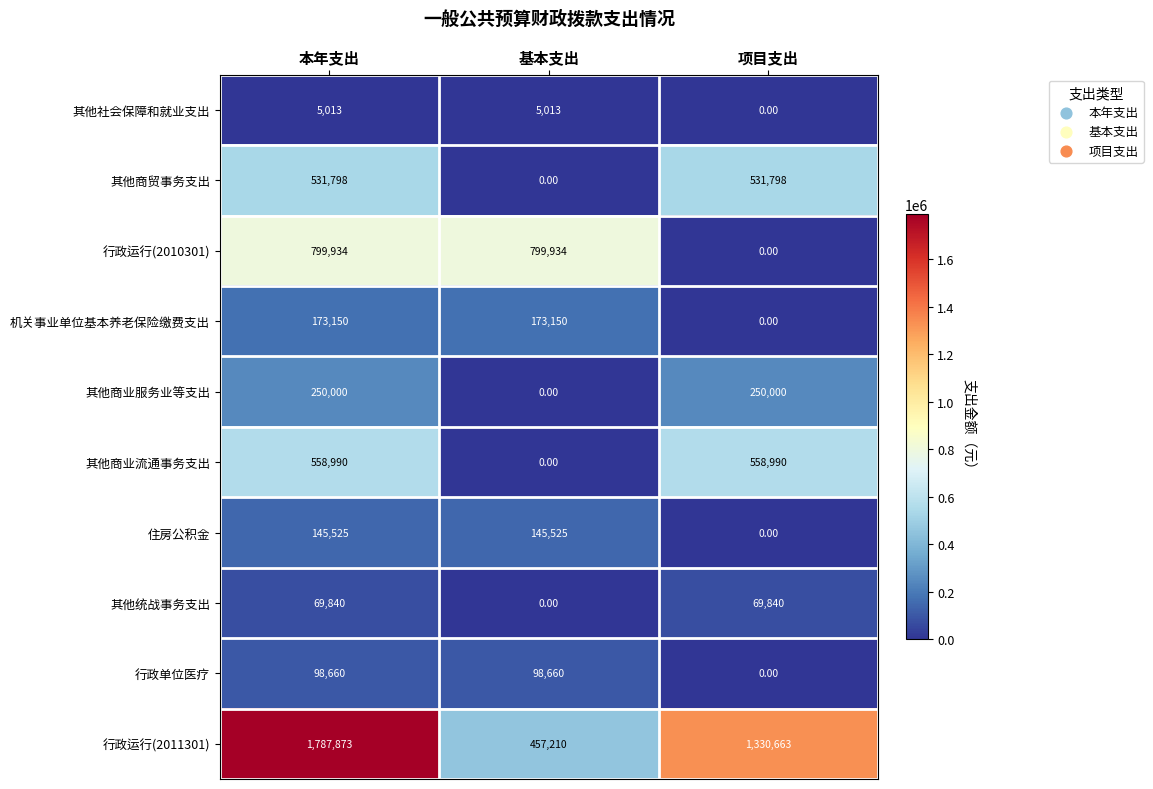

At which category does the chart reach its peak across all series?

本年支出